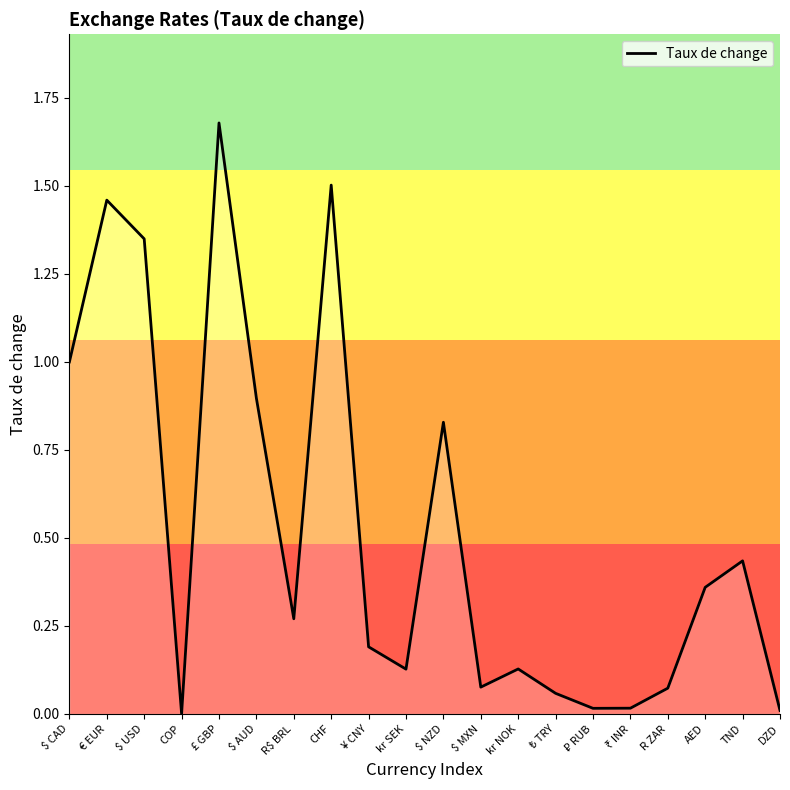

At which category does the chart reach its peak across all series?

£ GBP